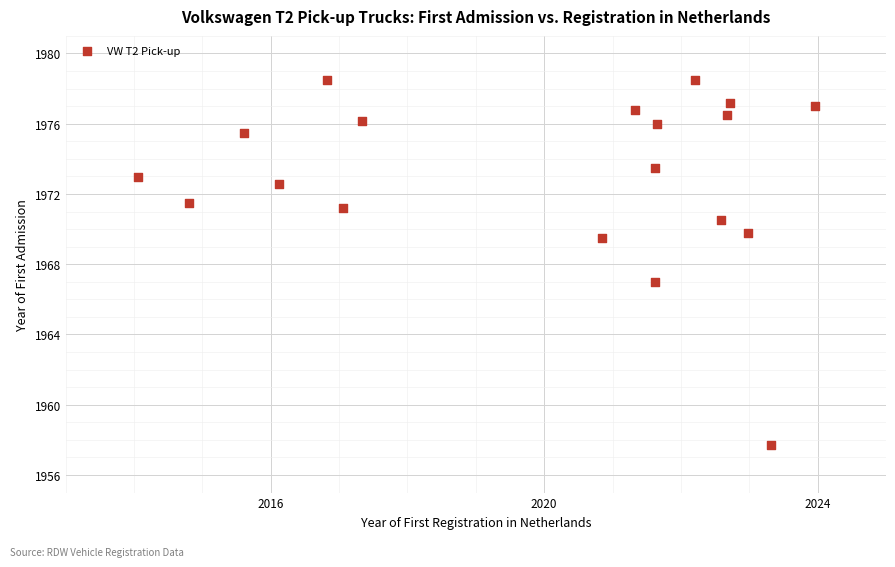

What is the range of X values (max minus min)?

9.9